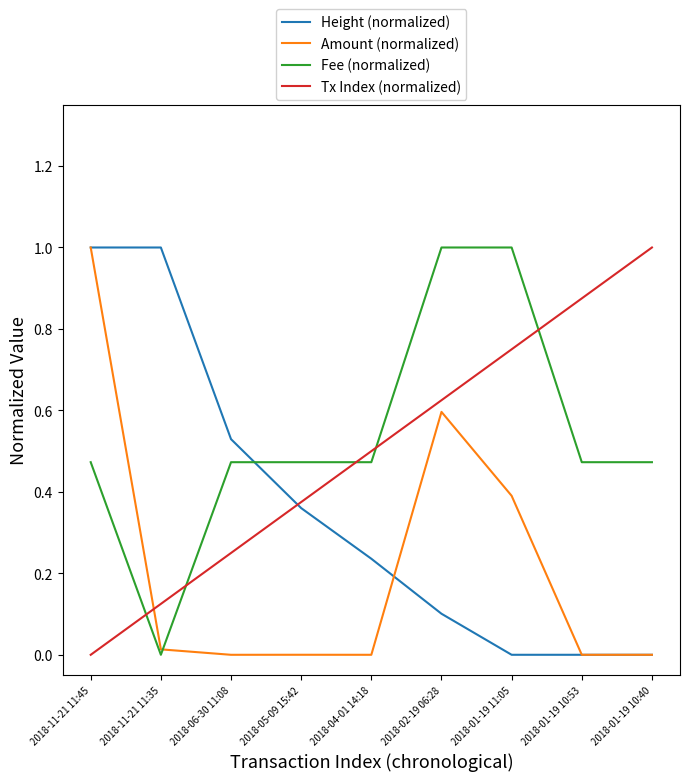

Rank the series at 2018-01-19 11:05 from lowest to highest value.

Height (normalized), Amount (normalized), Tx Index (normalized), Fee (normalized)